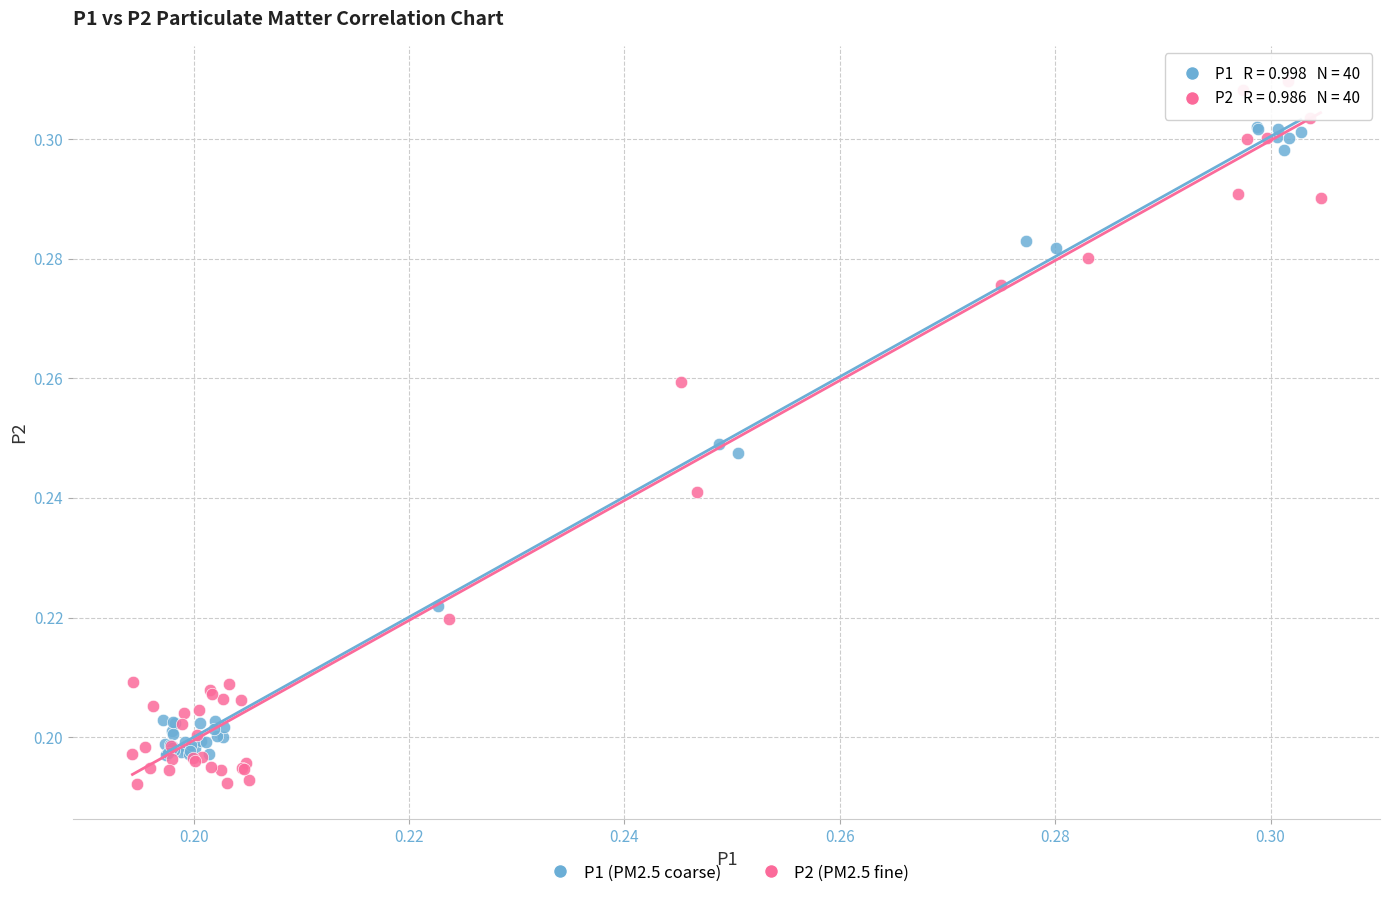

Which series has the largest Y range (max minus min)?

P2 (PM2.5 fine)